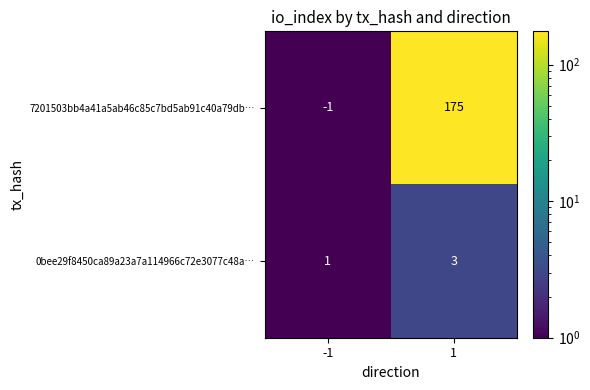

What is the difference between the 7201503bb4a41a5ab46c85c7bd5ab91c40a79db… values at 1 and -1?

176